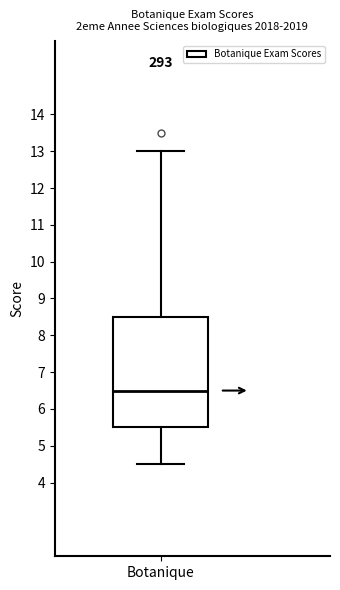

Where does the upper whisker of the box for Botanique end on the y-axis? The values are not printed on the chart, so give them approximately, as read against the axis.

13.0